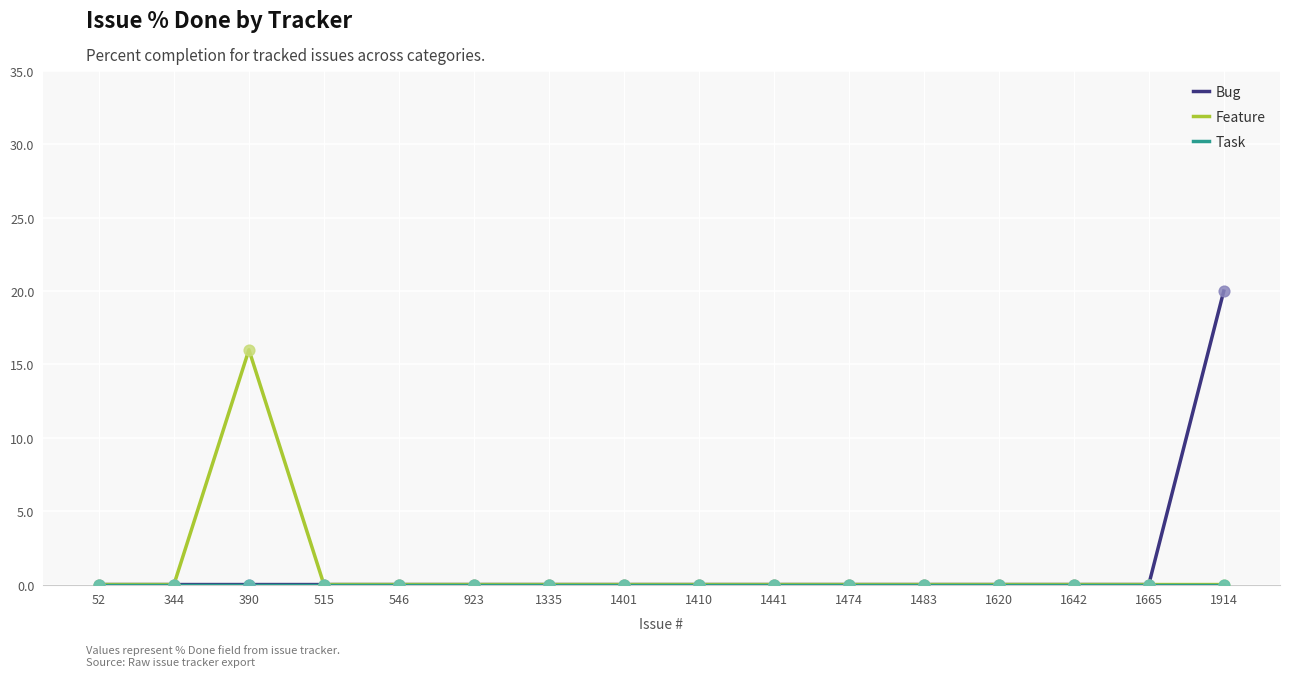

At which category is the sum across all series the highest?

1914